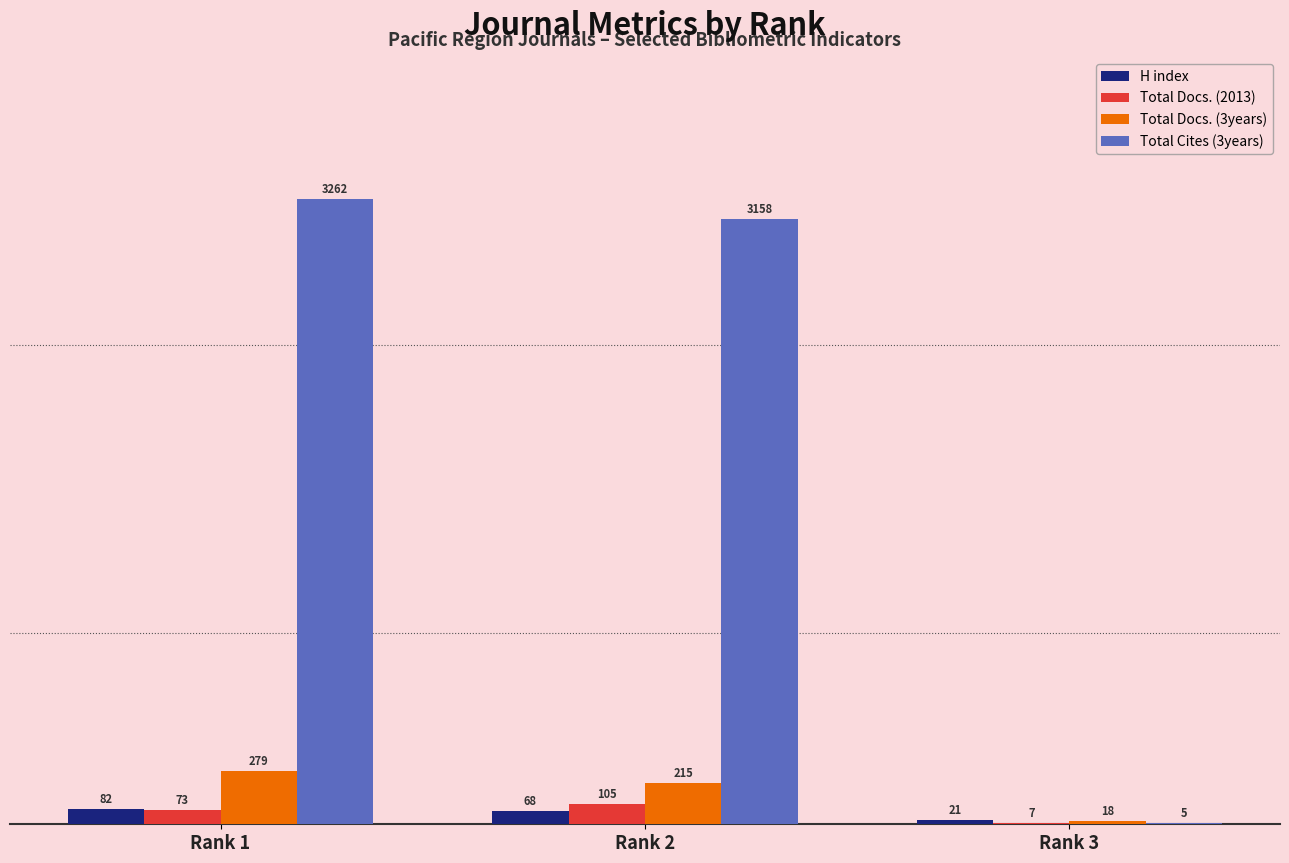

What is the greatest value displayed?

3262